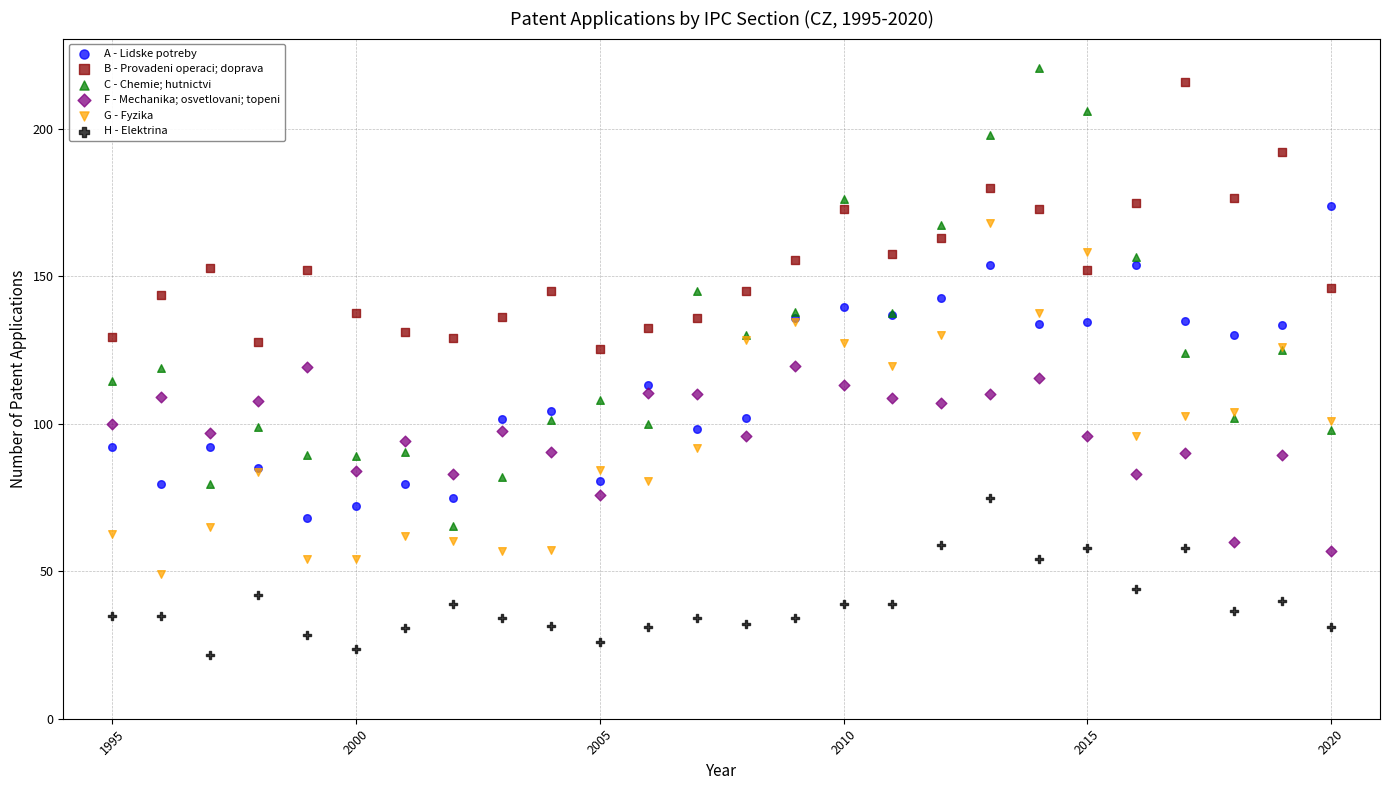

What is the X range (max minus min) for the scatter plot?

25.0